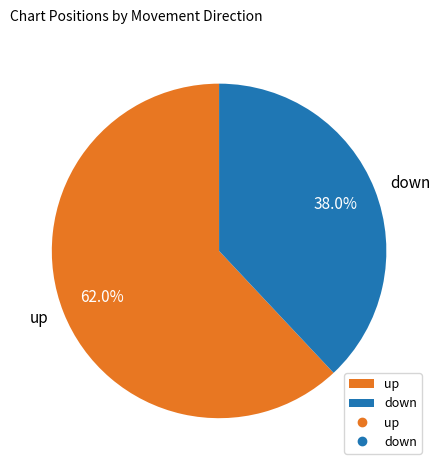

Which slice represents more than half of the pie?

up